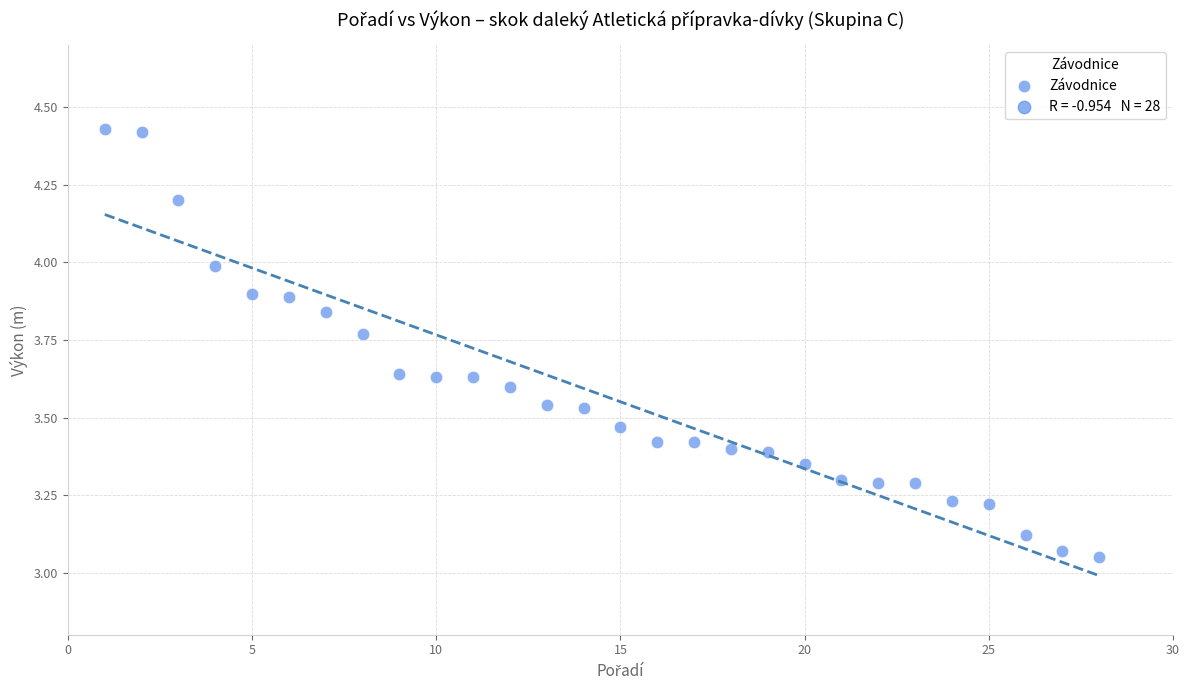

What is the range of Y values (max minus min)?

1.4